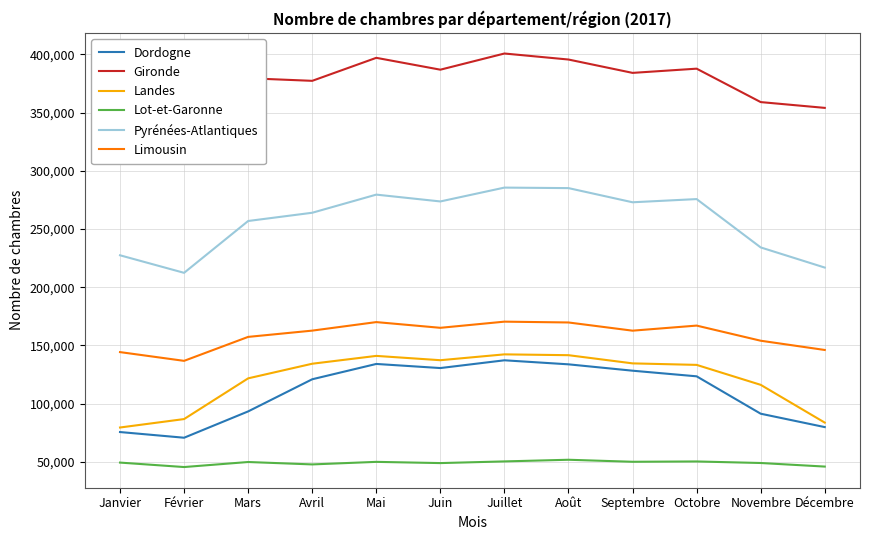

True or false: Gironde has a value of 213747 at Septembre.

False